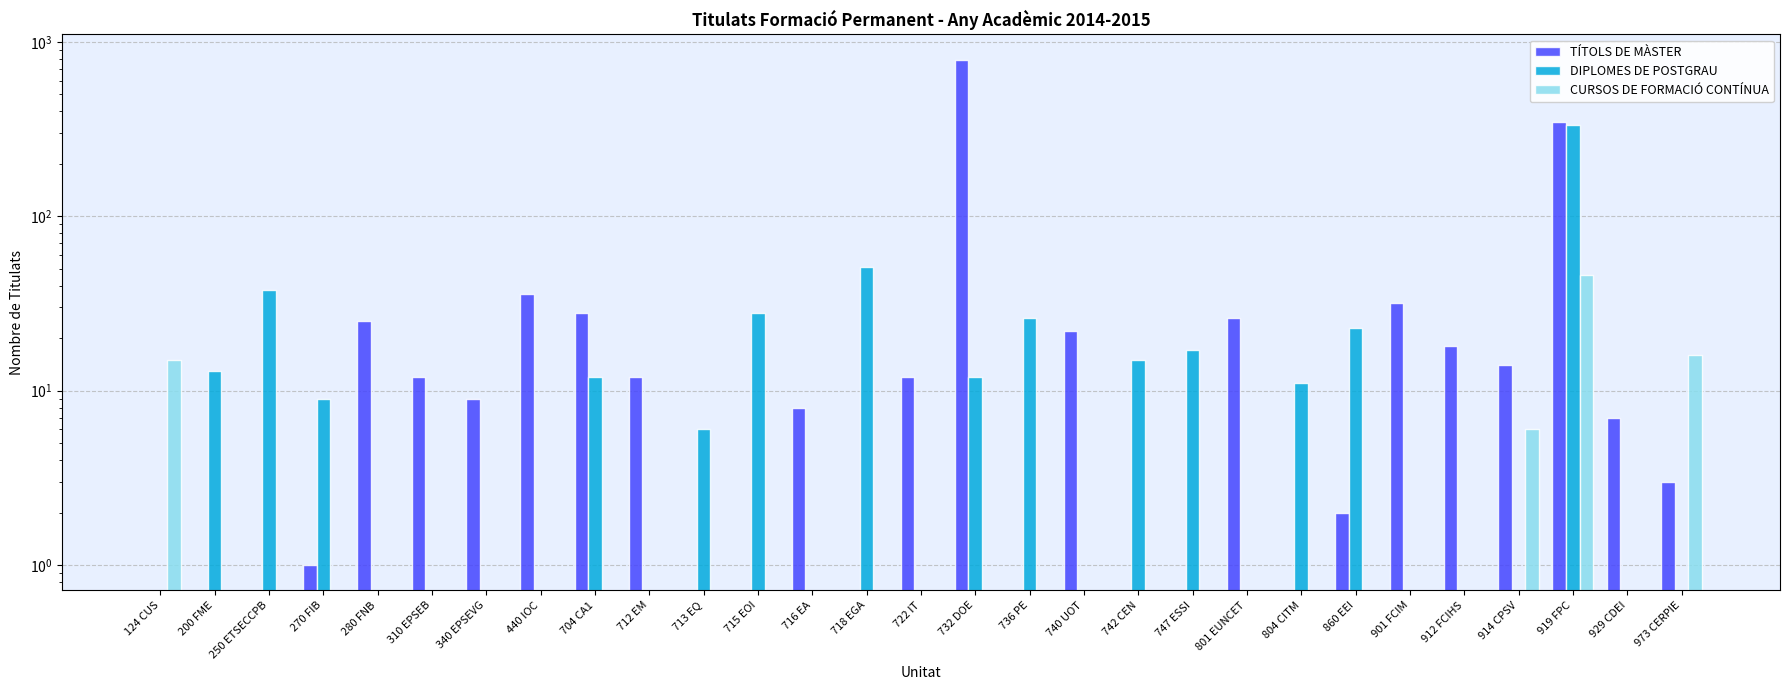

How many data points in CURSOS DE FORMACIÓ CONTÍNUA are above 0?

4